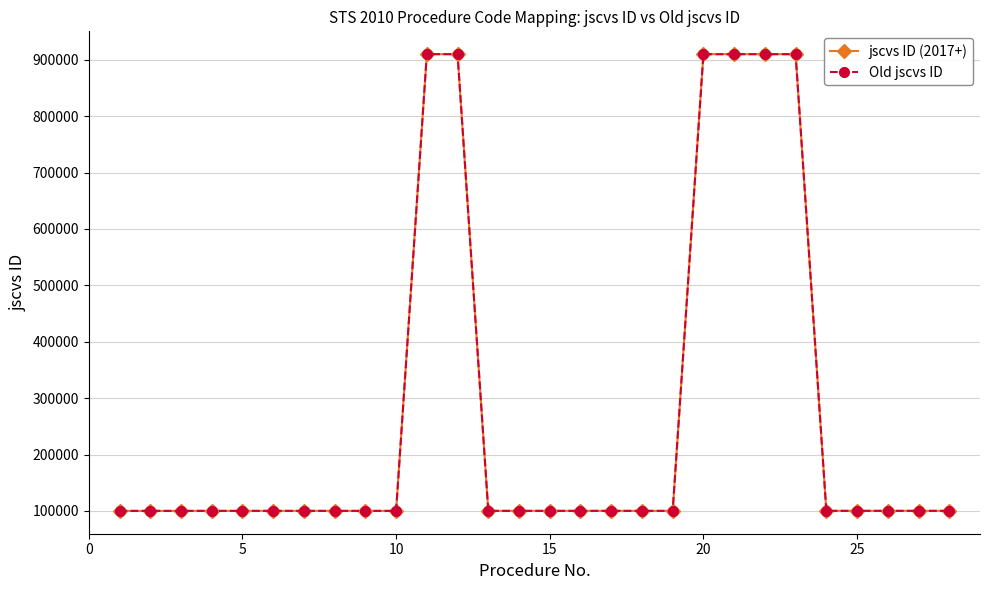

At how many categories does at least one series exceed 635014?

6